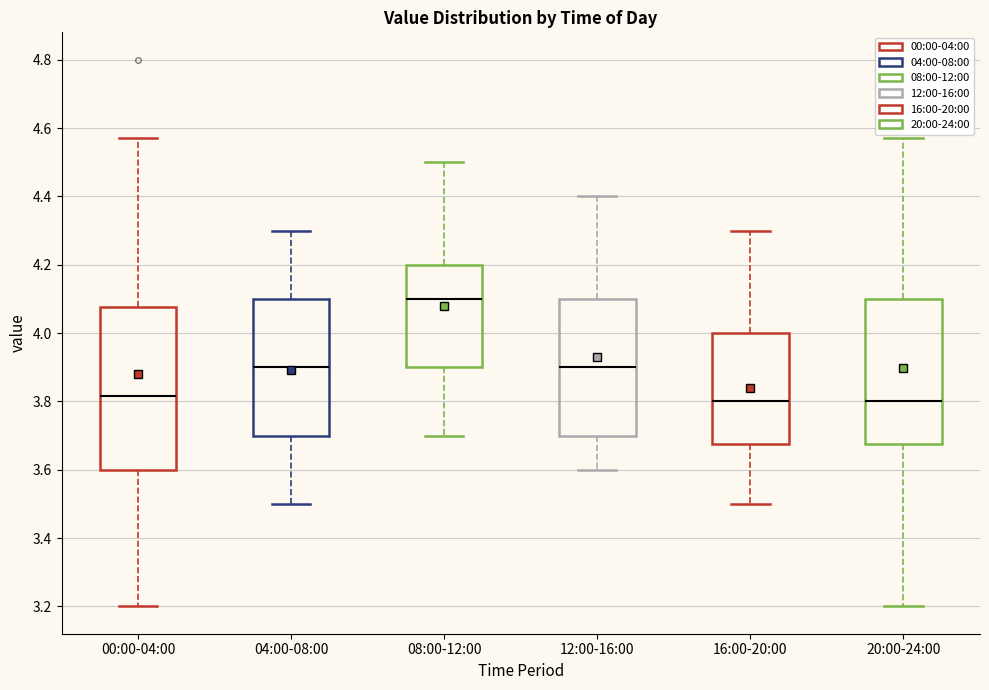

Comparing the boxes themselves (not the whiskers), which one is the tallest?

00:00-04:00